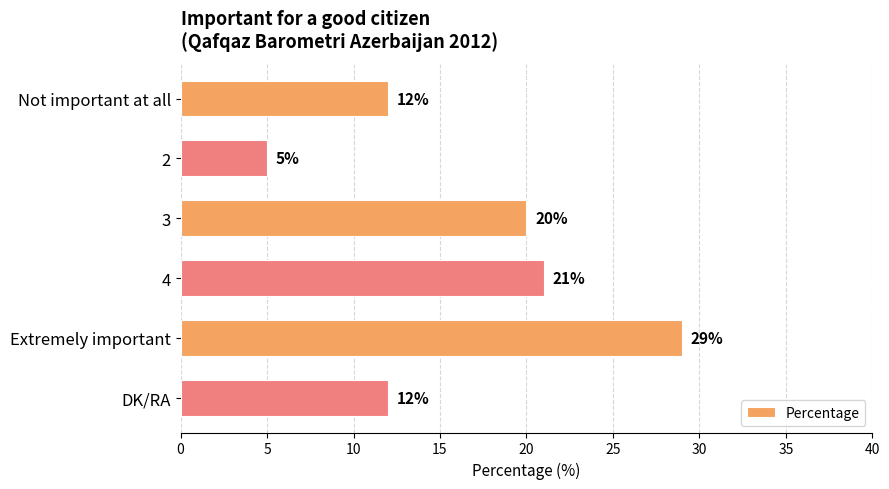

How many data points are less than 20?

3